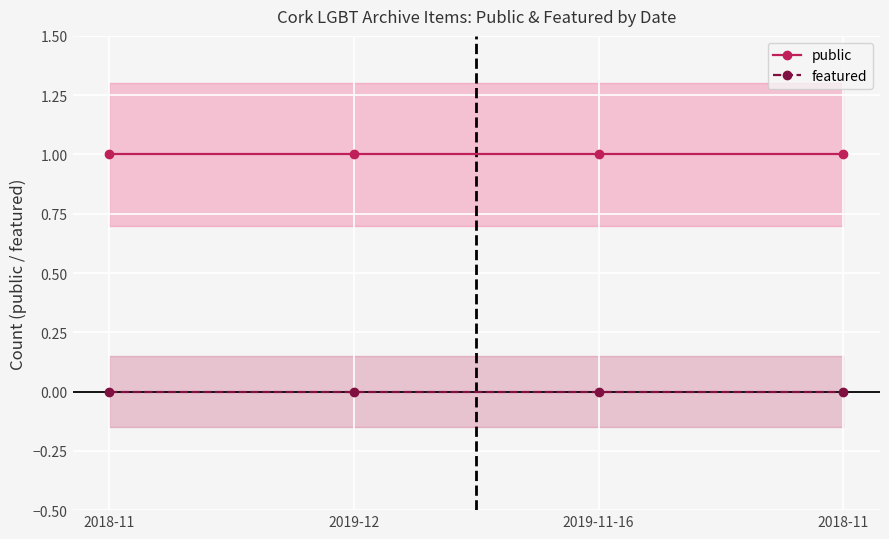

Reading right to left, extract all data points from this chart.

public: 2018-11=1	2019-11-16=1	2019-12=1	2018-11=1
featured: 2018-11=0	2019-11-16=0	2019-12=0	2018-11=0